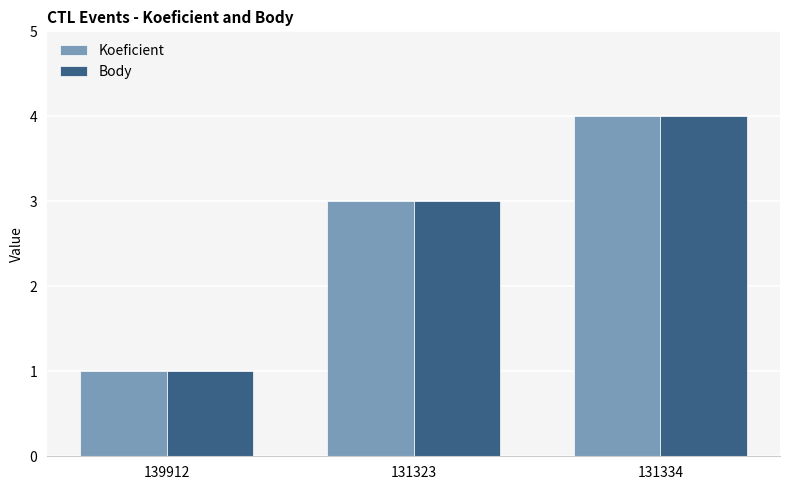

Is the value of Koeficient at 131323 greater than the value of Body at 131334?

No